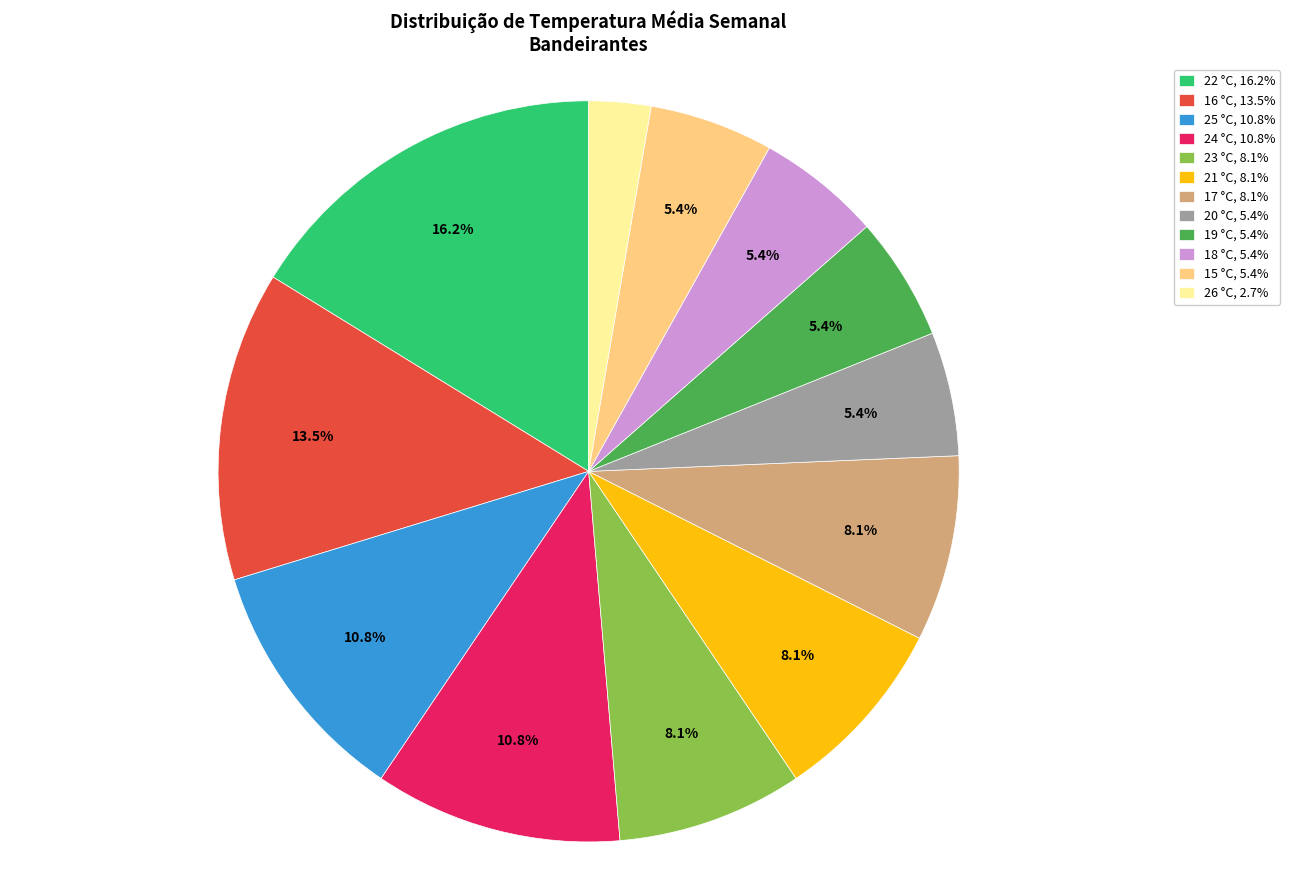

What percentage is NOT represented by 16 °C, 13.5%?

86.5%